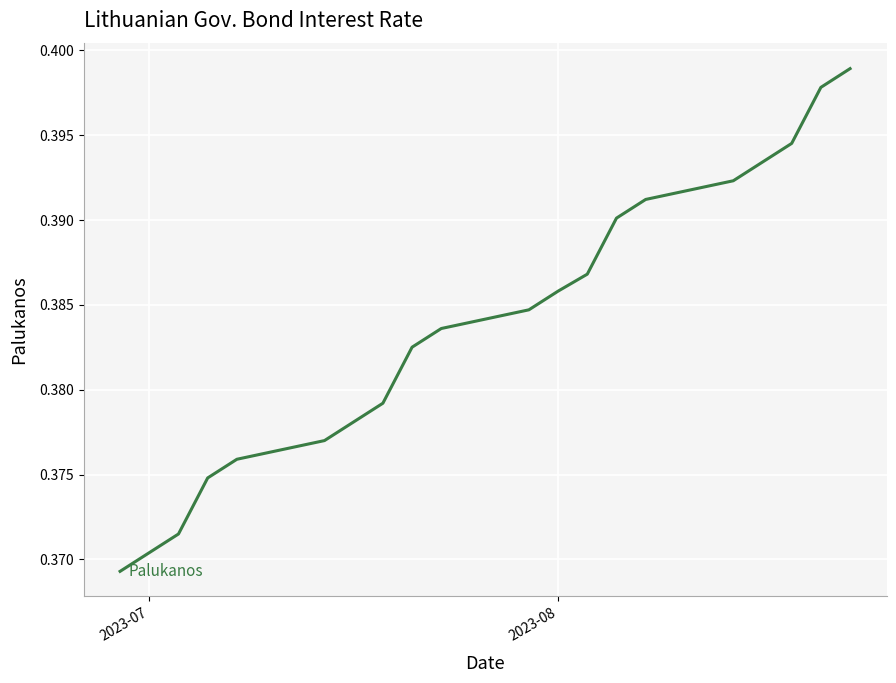

Does the chart display data point markers on the line(s)?

No